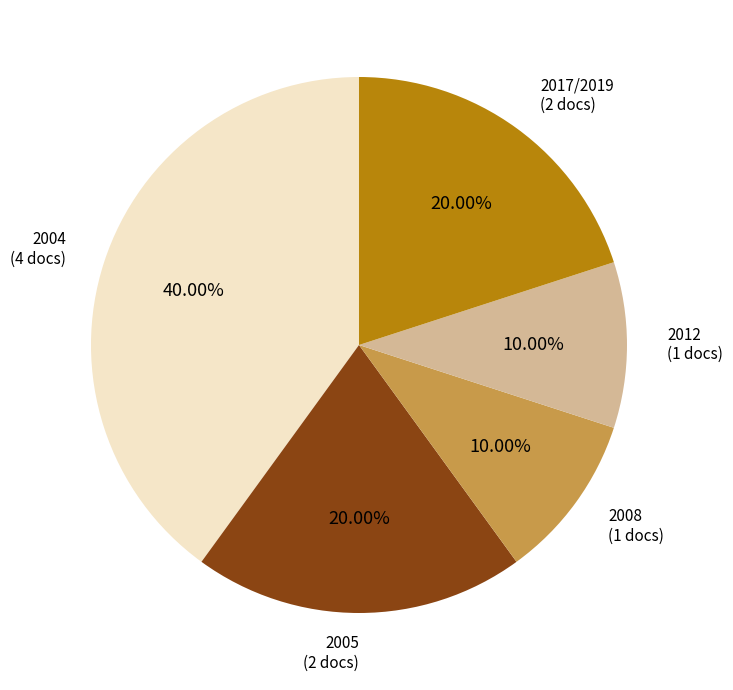

What is the ratio of the value at 2017/2019 to the value at 2004?

0.5